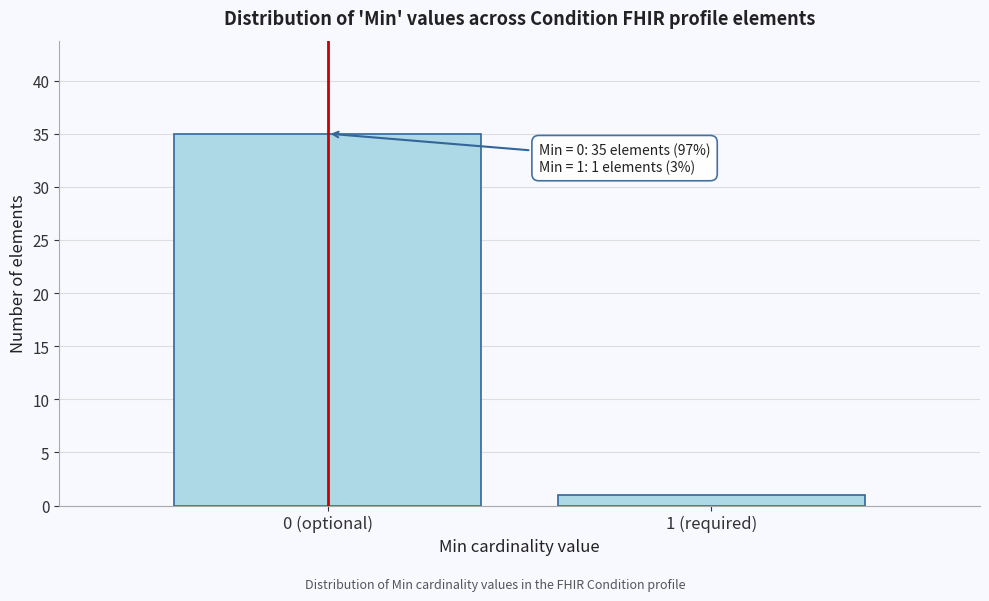

Reading left to right, what are all the values shown in this chart?

0 (optional)=35	1 (required)=1